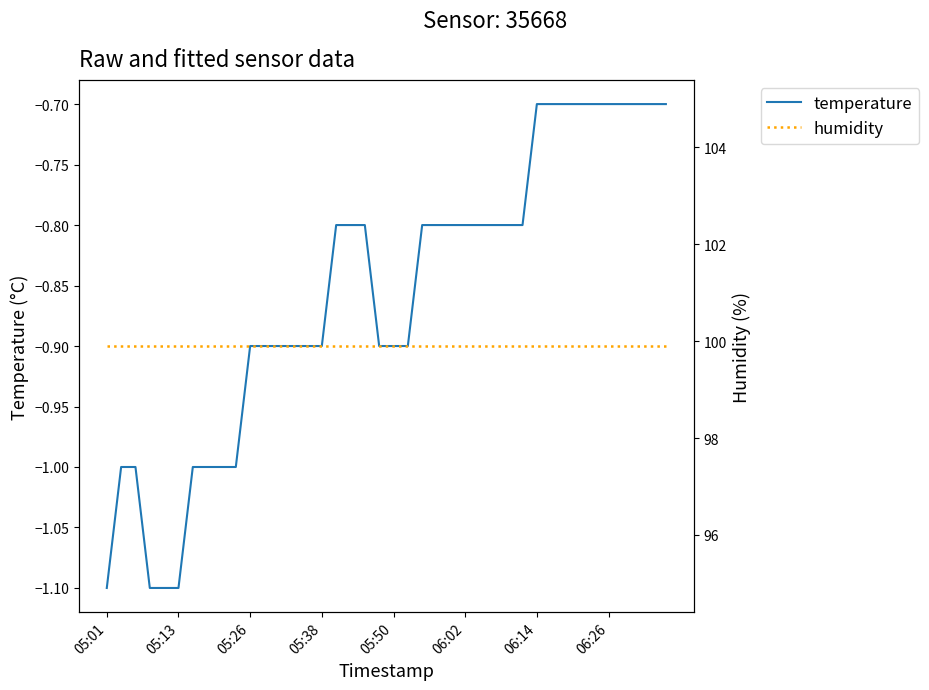

What is the maximum value for temperature?

-0.7